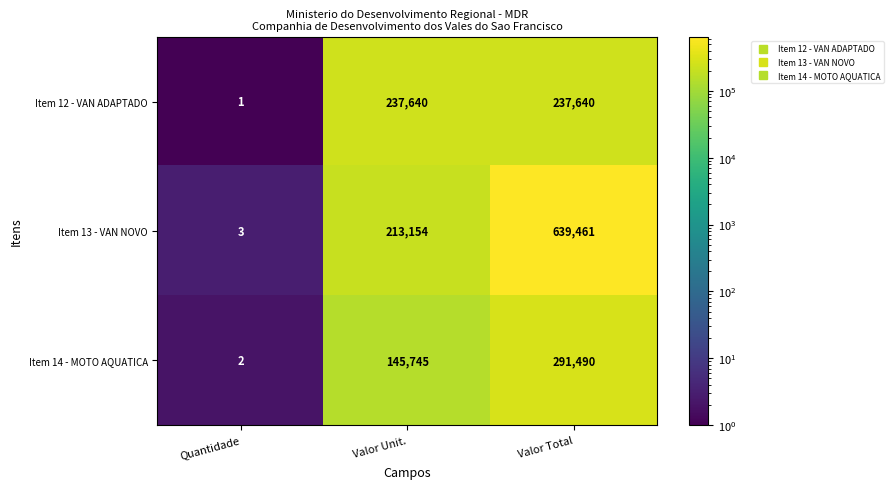

What is the difference between the maximum and minimum values in the Item 12 - VAN ADAPTADO series?

237639